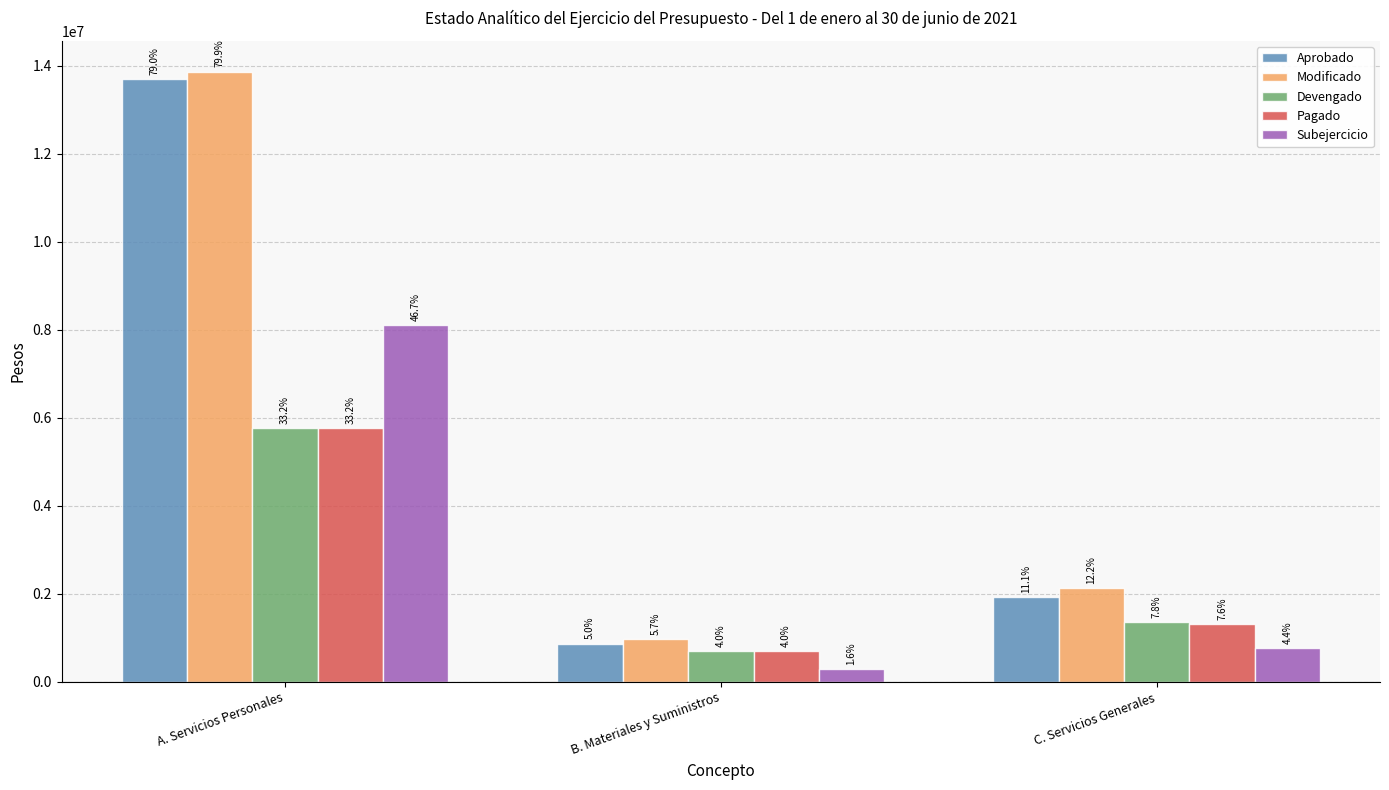

Does the chart contain stacked bars?

No